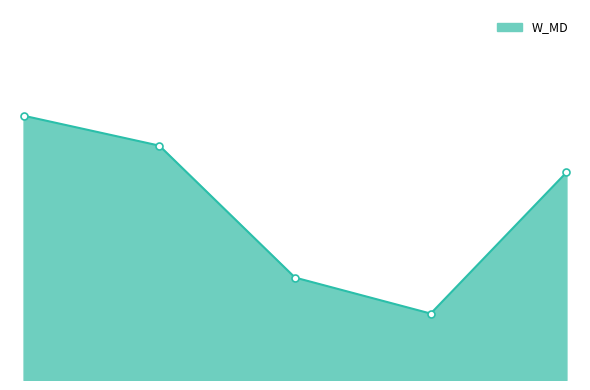

Does the chart have visible grid lines?

No